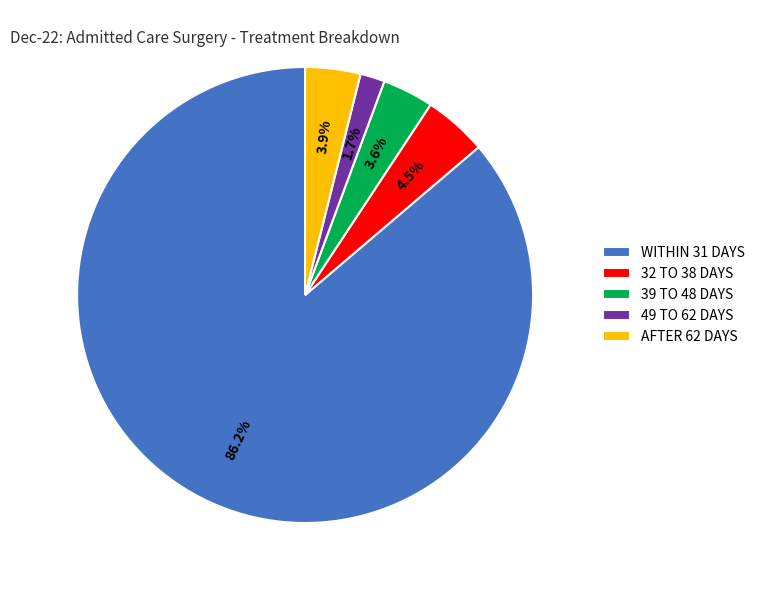

What is the majority slice?

WITHIN 31 DAYS